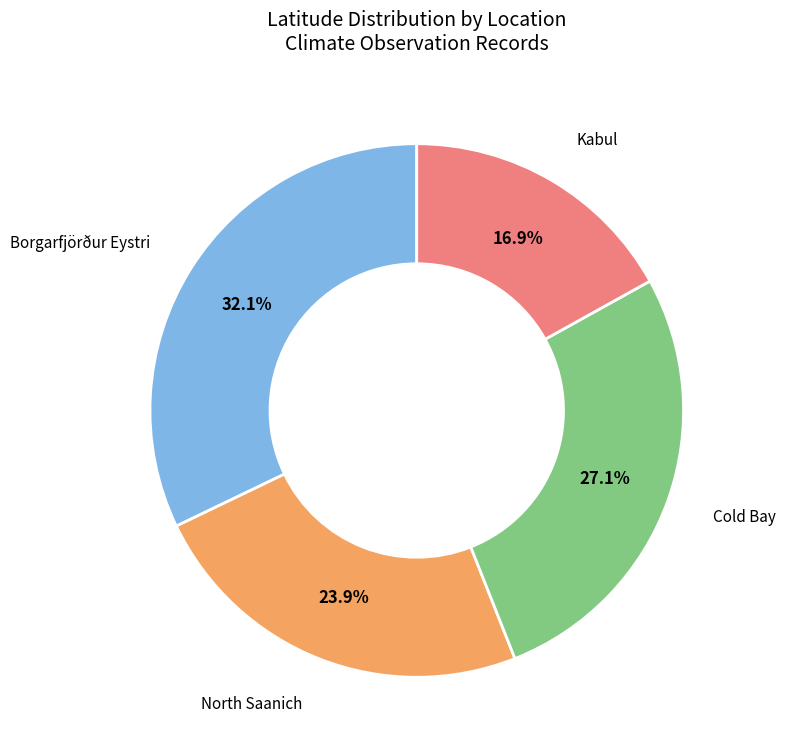

Which slice is the largest?

Borgarfjörður Eystri